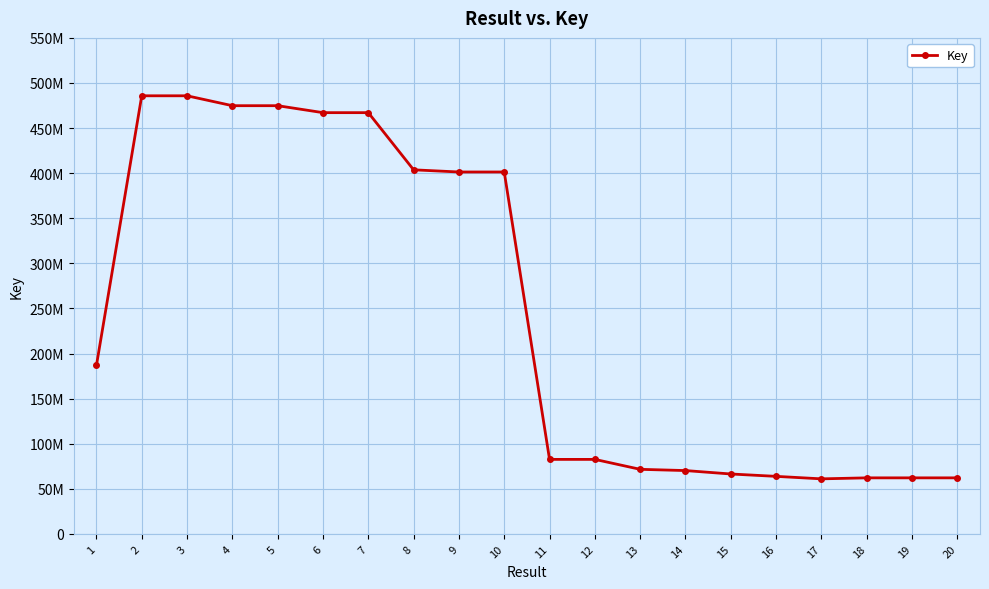

What is the change in value from 7 to 18?

-404950396